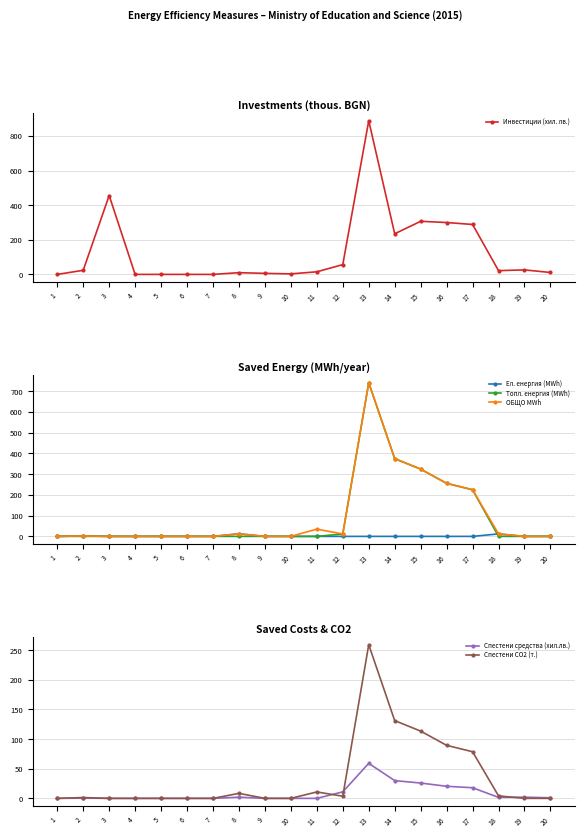

What is the total value across all series at 3?

456.0